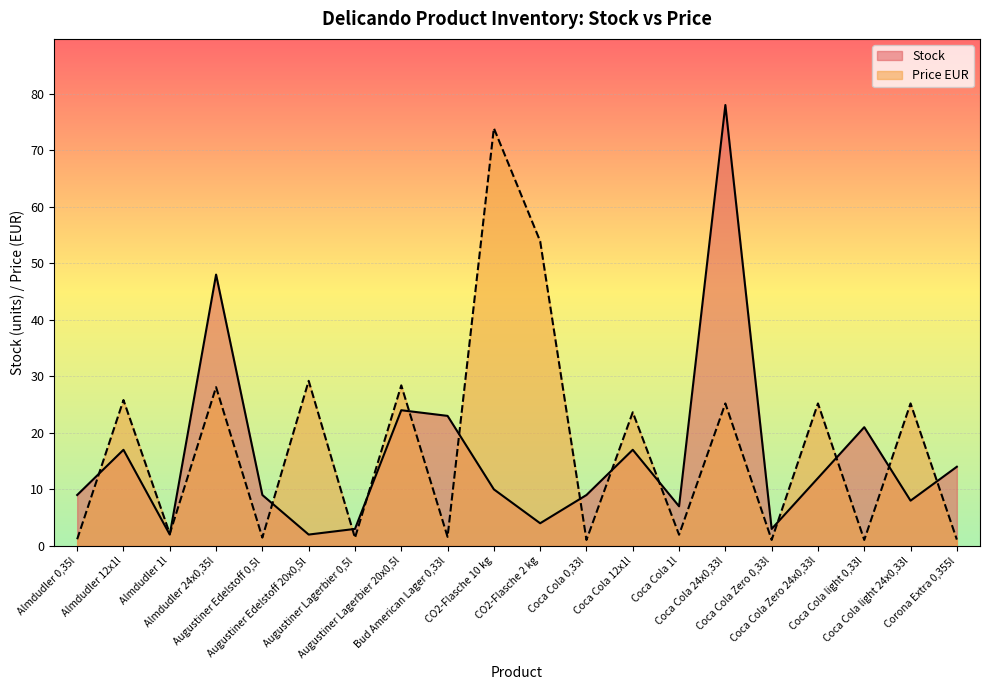

Which series has the largest total across all categories?

Price EUR